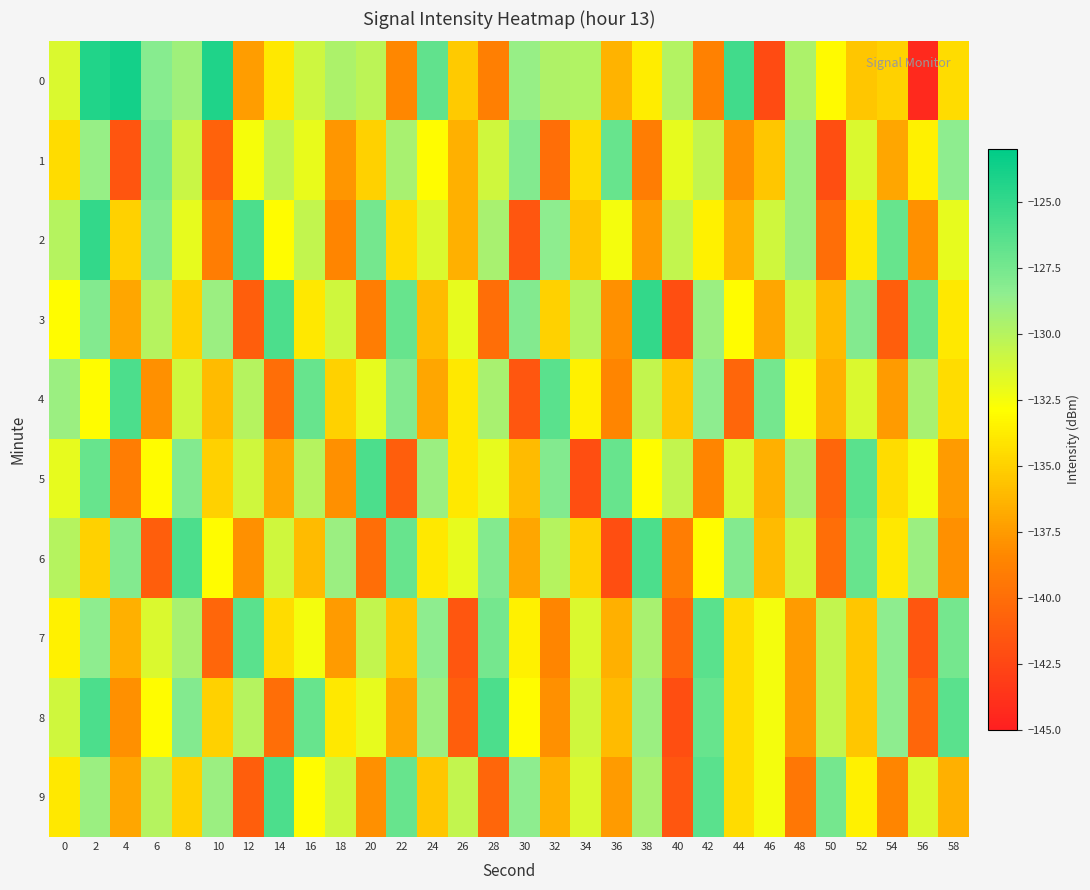

What is the spread (max minus min) of values at 36?

15.0